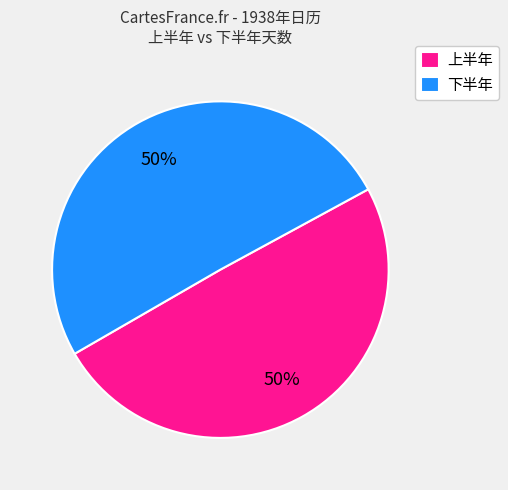

Approximately how many times larger is the value at 下半年 compared to 上半年?

1.0